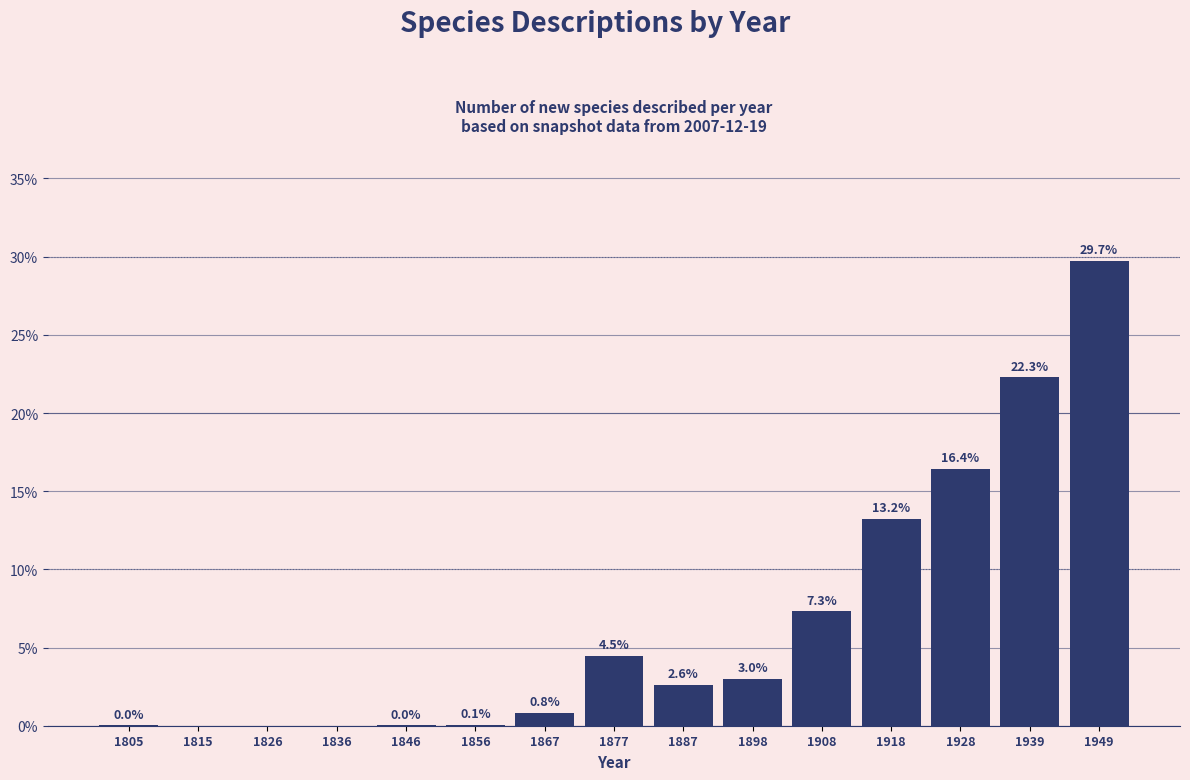

Where is the data nearest to the value 14?

1918